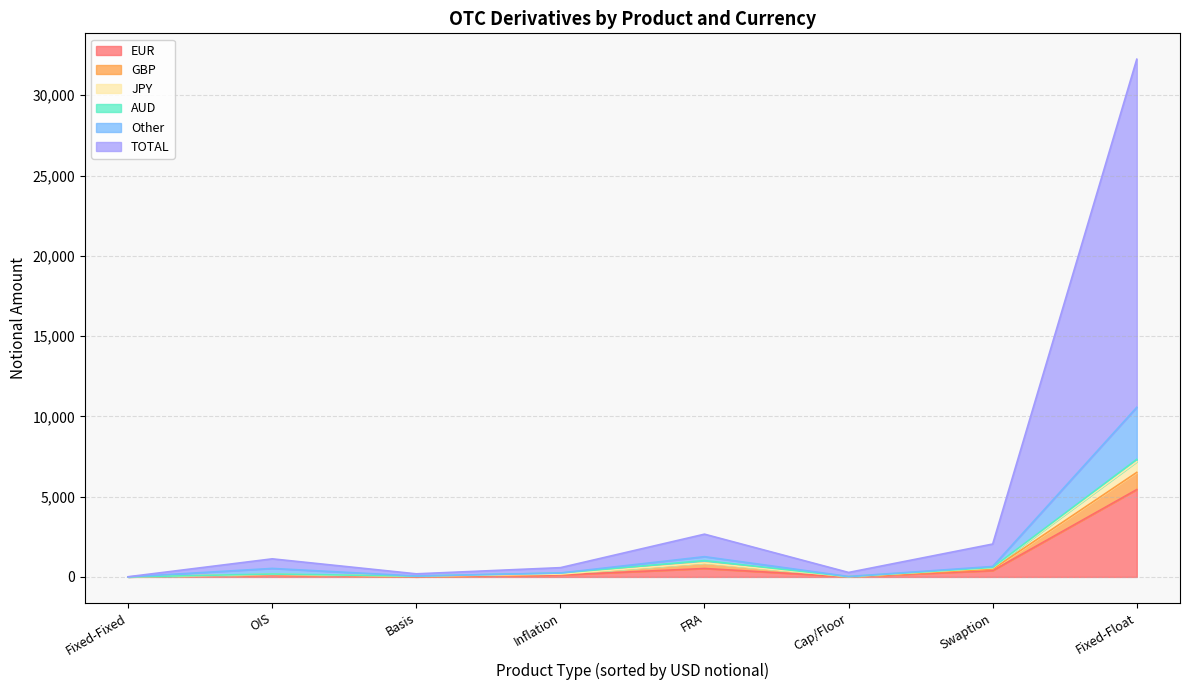

Which series ends up on top after the final intersection of AUD and JPY?

JPY